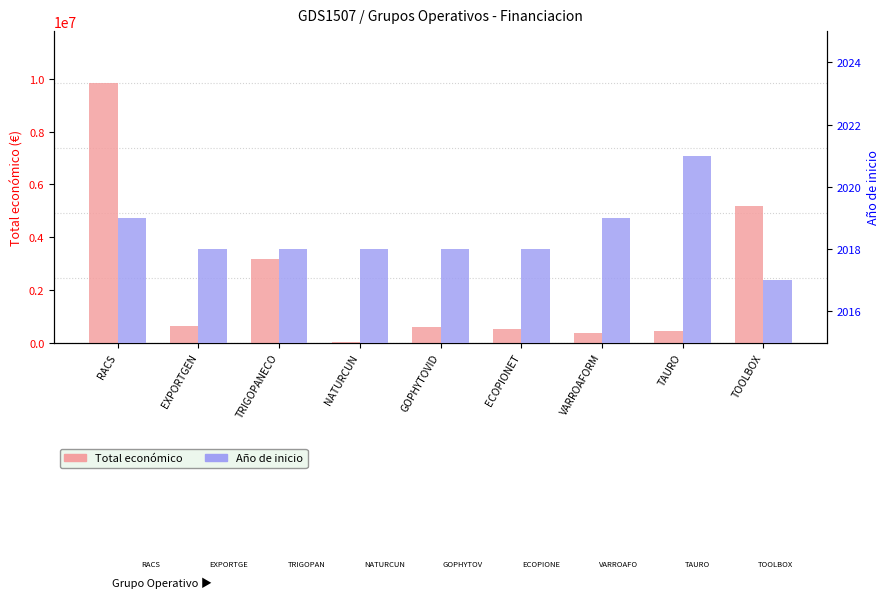

At how many categories does at least one series exceed 815558?

3